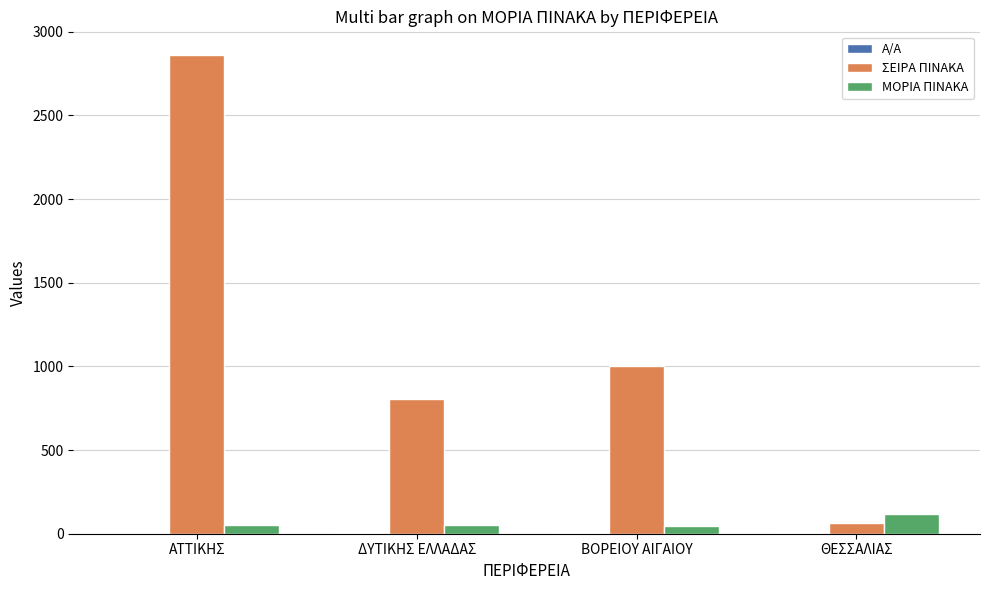

What is the sum of all ΣΕΙΡΑ ΠΙΝΑΚΑ values?

4737.0